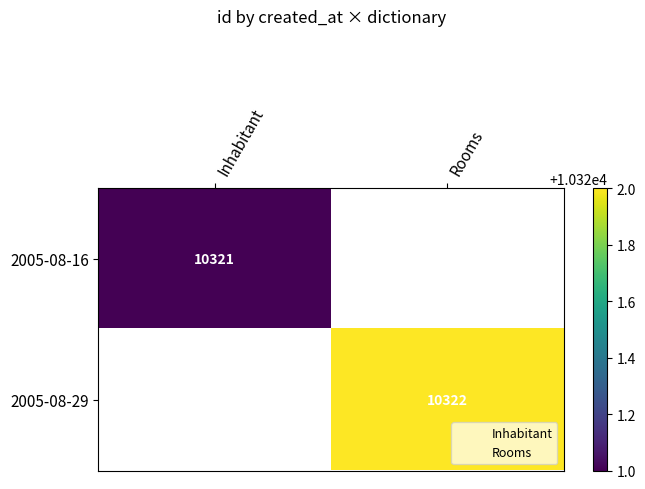

List the series in order of their overall mean, lowest first.

2005-08-16, 2005-08-29